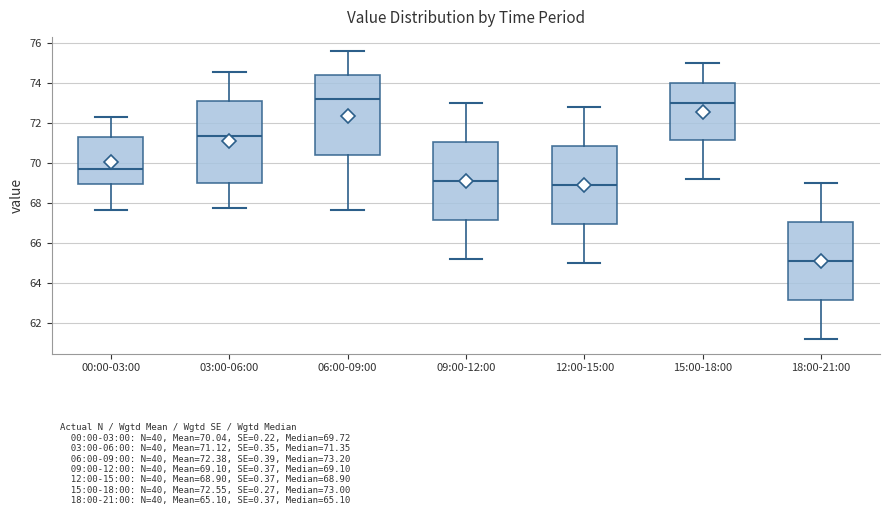

Which box has the highest median line?

06:00-09:00